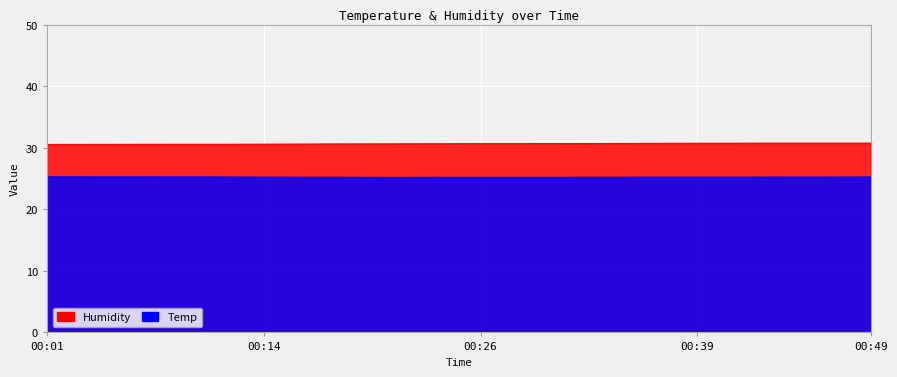

Reading left to right, list all the values displayed in this chart.

Humidity: 30.6	30.6	30.6	30.6	30.6	30.6	30.6	30.6	30.6	30.7	30.7	30.7	30.7	30.7	30.7	30.8	30.8	30.8	30.8	30.8
Temp: 25.3	25.3	25.3	25.3	25.3	25.2	25.2	25.2	25.2	25.2	25.2	25.2	25.2	25.2	25.2	25.2	25.2	25.2	25.2	25.3